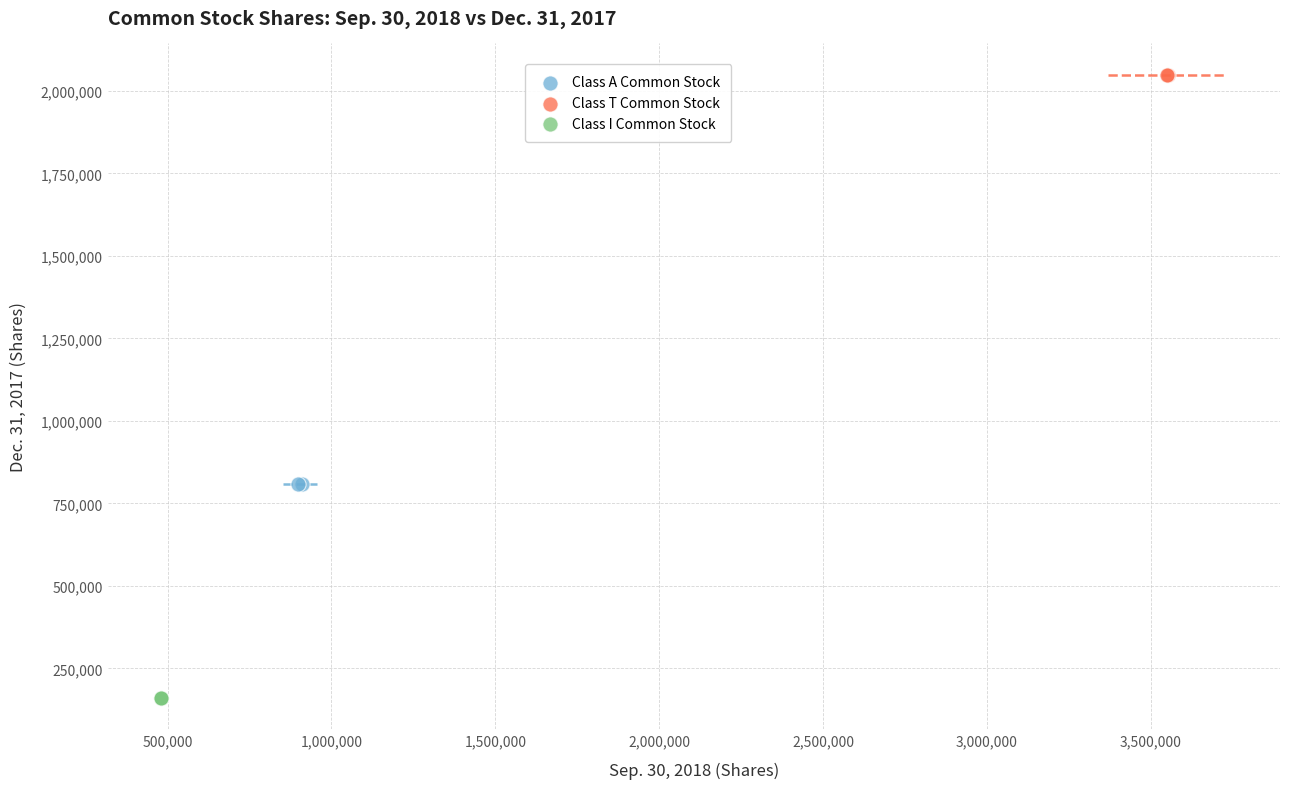

What are all the series names shown in the legend?

Class A Common Stock, Class T Common Stock, Class I Common Stock